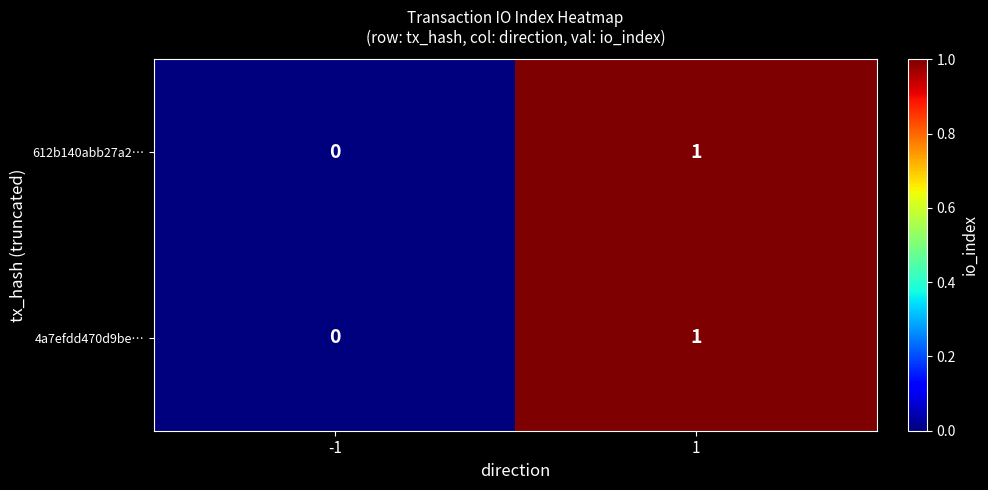

List the labels in order of 612b140abb27a2… value, largest first.

1, -1